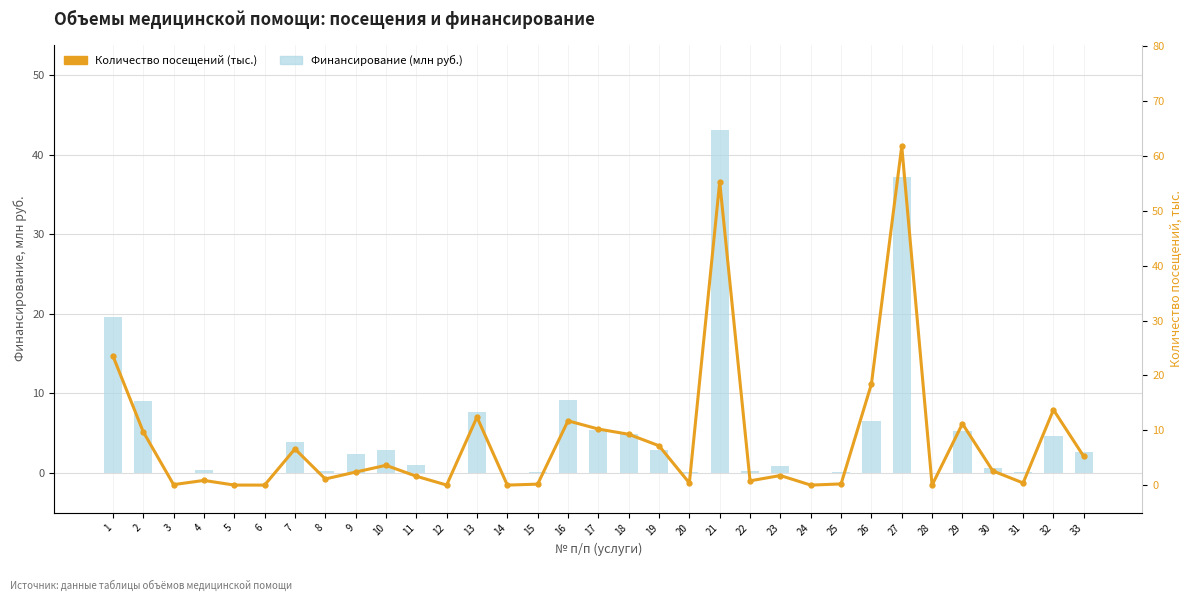

Which series has the largest range (max minus min)?

Количество посещений (тыс.)